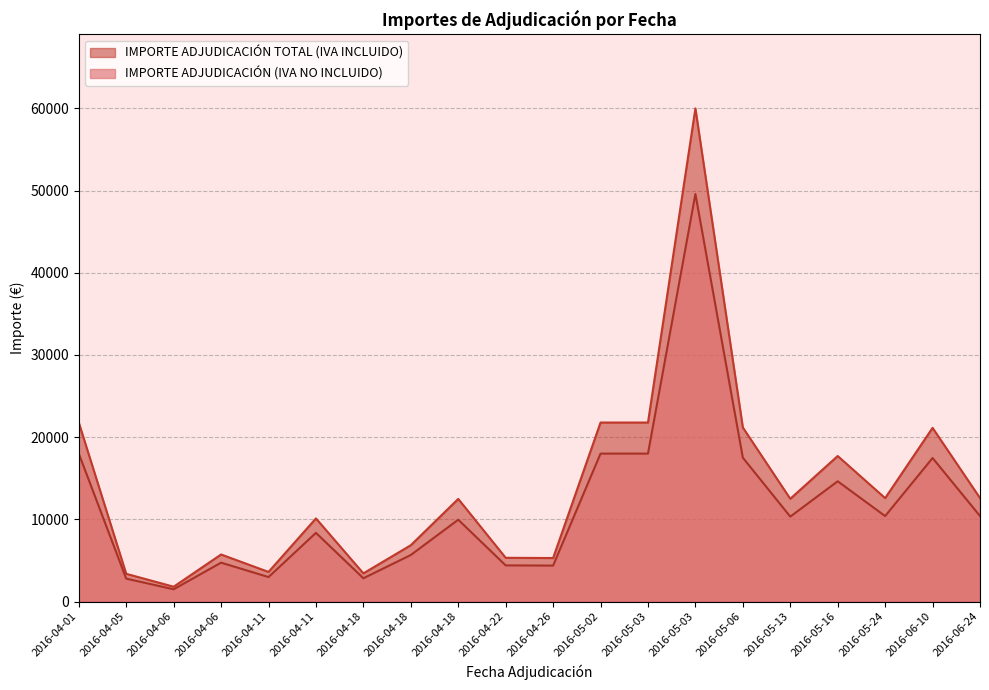

True or false: IMPORTE ADJUDICACIÓN (IVA NO INCLUIDO) has more than 1 interior local peaks.

True